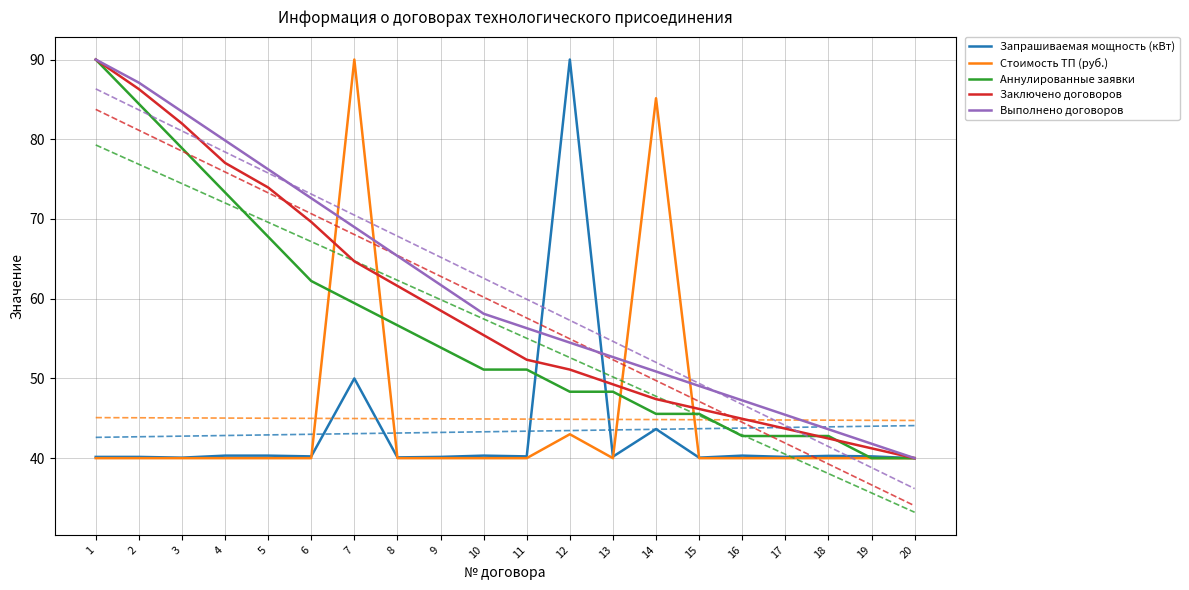

Is it true that Запрашиваемая мощность (кВт) equals 40.2 at 6?

True